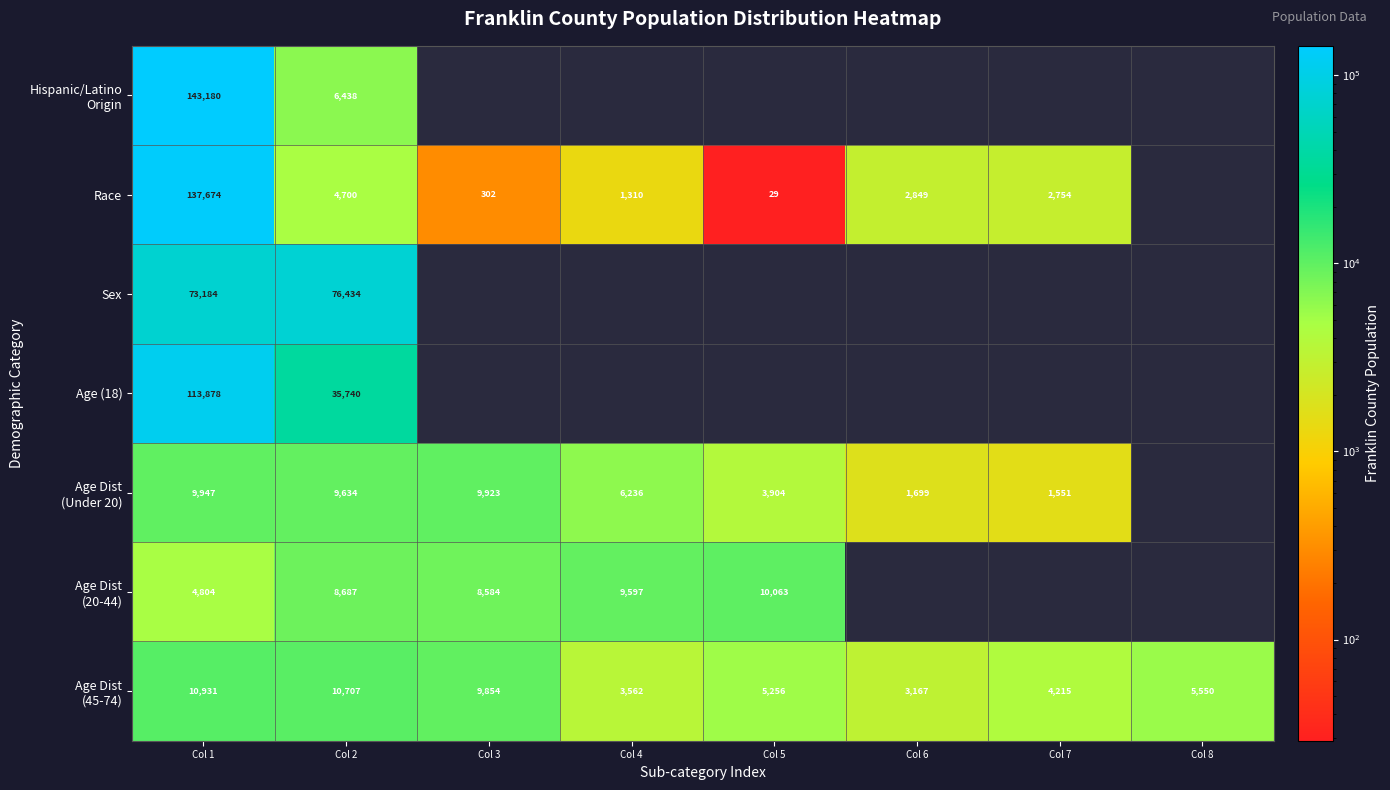

What is the total value across all series at Col 2?

152340